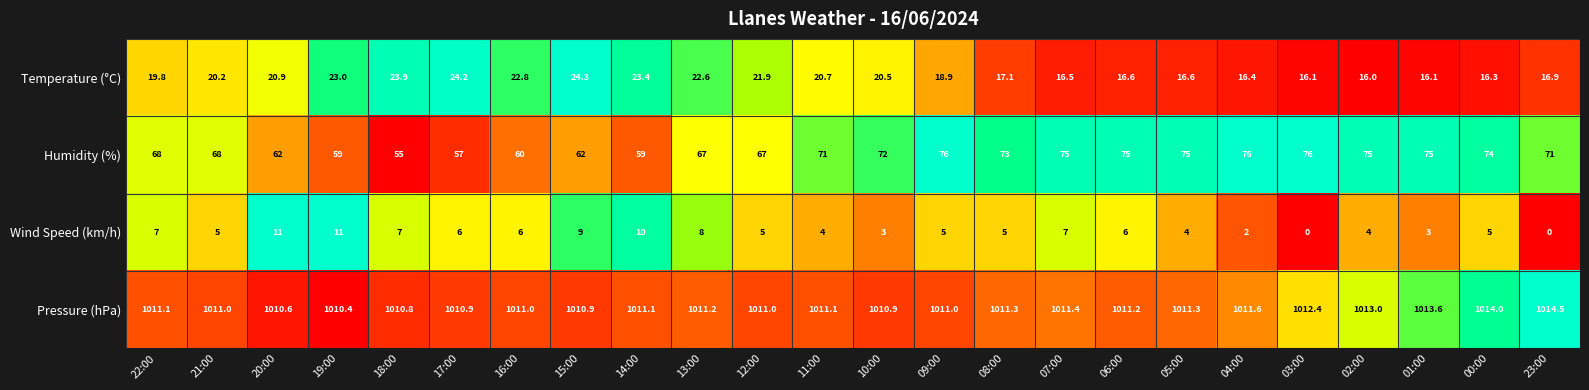

How many data points does each series have?

24